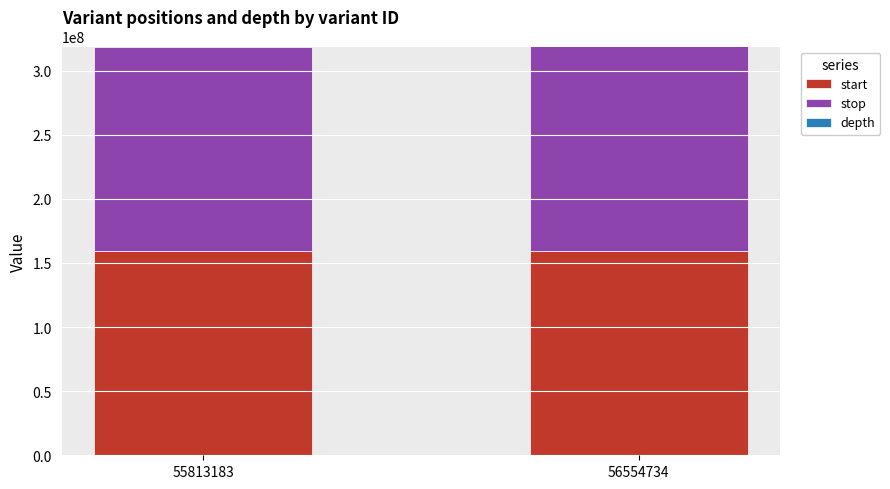

Does the chart contain stacked bars?

Yes